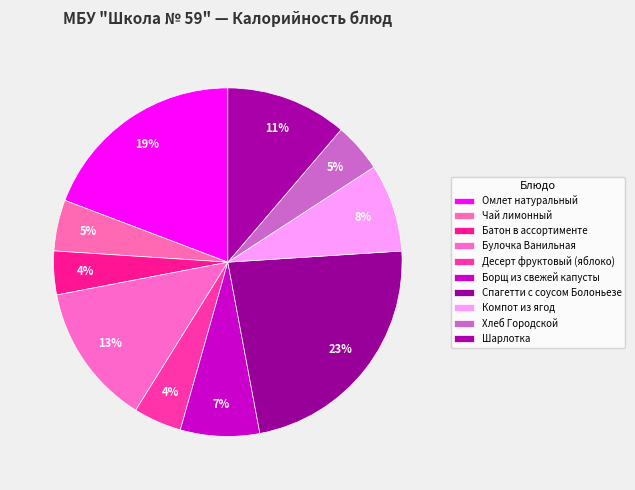

What percentage is the Шарлотка slice, to the nearest percent?

11%